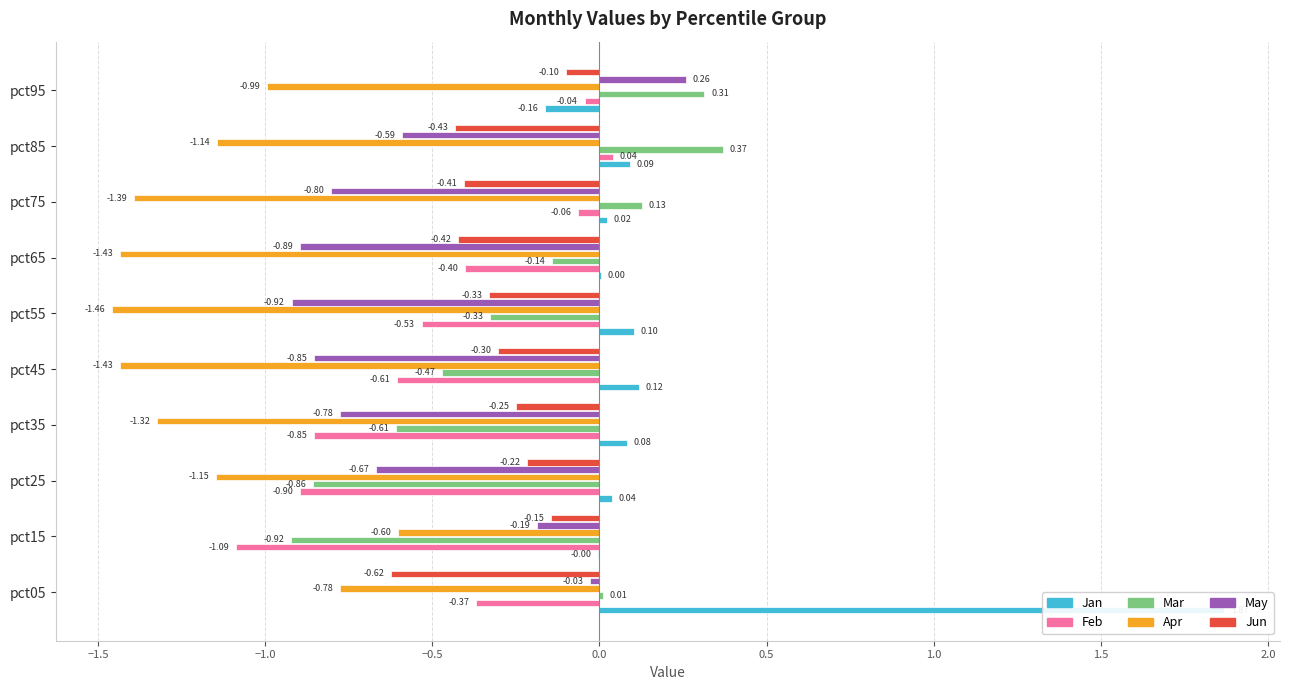

How many negative values does the Jan series have?

2